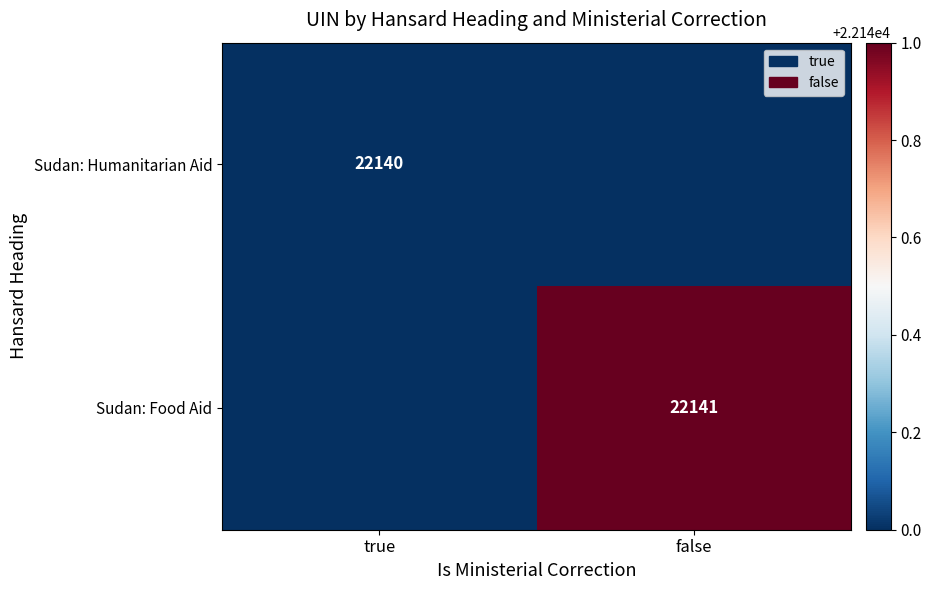

The value of Sudan: Food Aid at false is 13978. True or false?

False